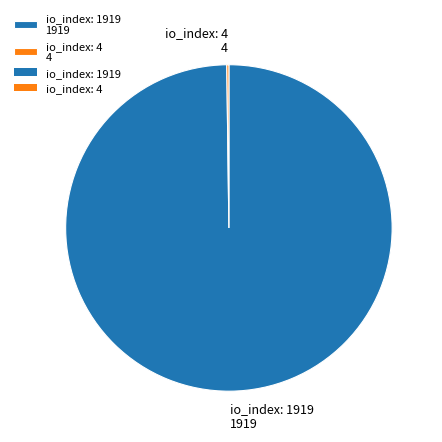

Is there any slice that represents more than half of the pie?

Yes